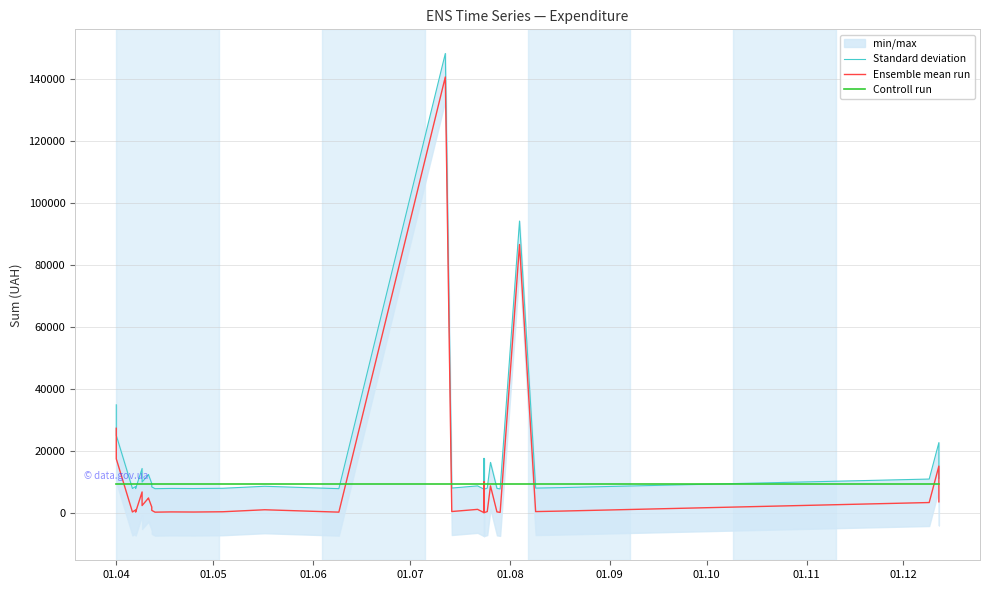

Is this an area chart (filled region under the line)?

No